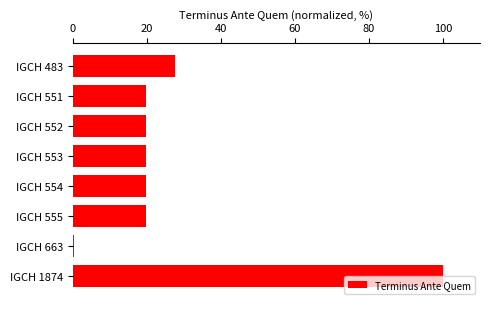

Reading bottom to top, list all the values displayed in this chart.

IGCH 1874=100.0	IGCH 663=0.2	IGCH 555=19.7	IGCH 554=19.7	IGCH 553=19.7	IGCH 552=19.7	IGCH 551=19.7	IGCH 483=27.6